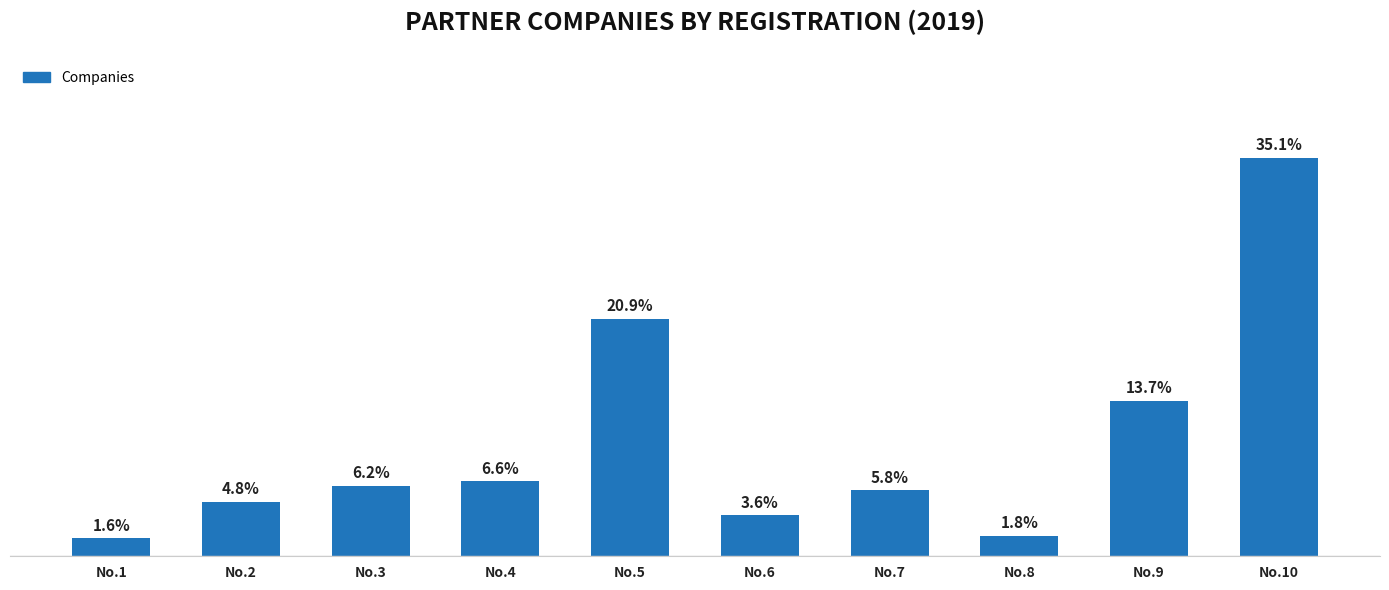

Does the chart contain stacked bars?

No